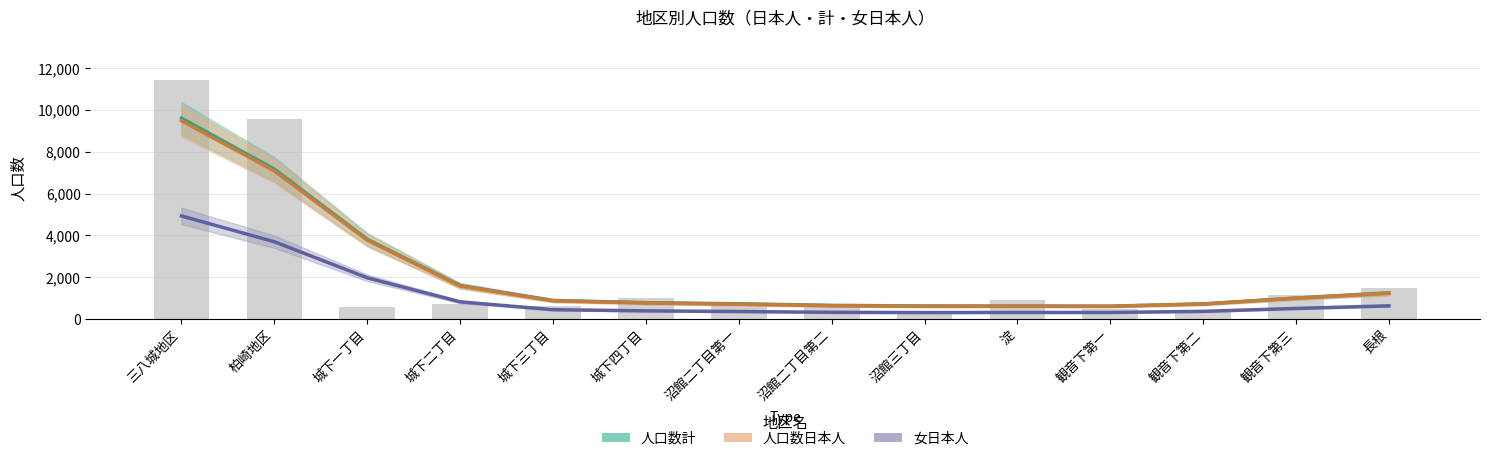

The value of 人口数日本人 at 淀 is 347.0. True or false?

False